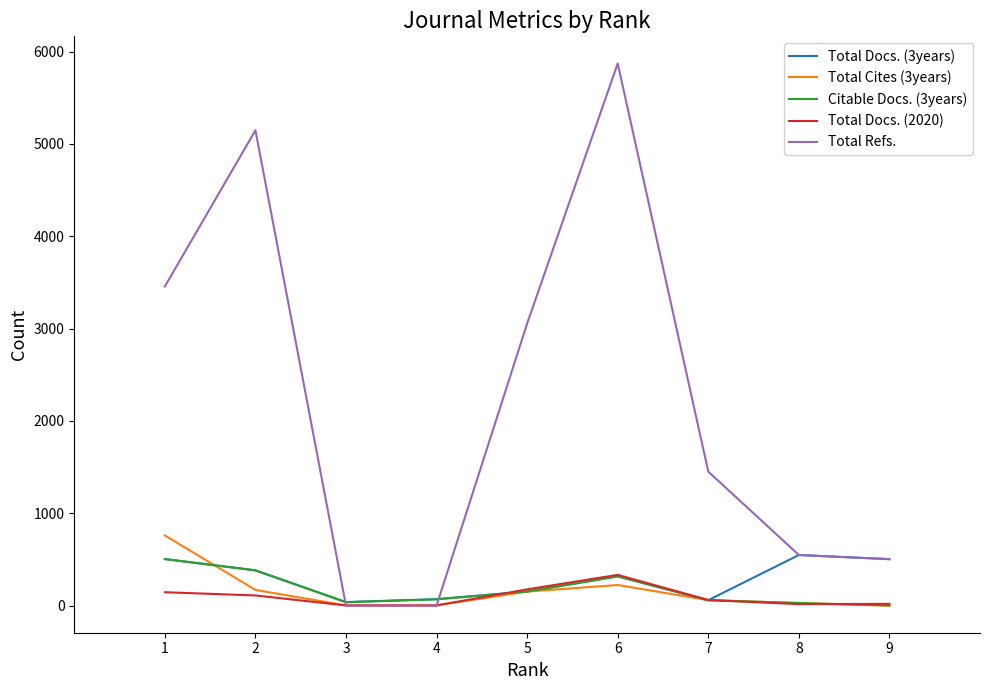

How many values in the Total Docs. (2020) series are below 60?

4